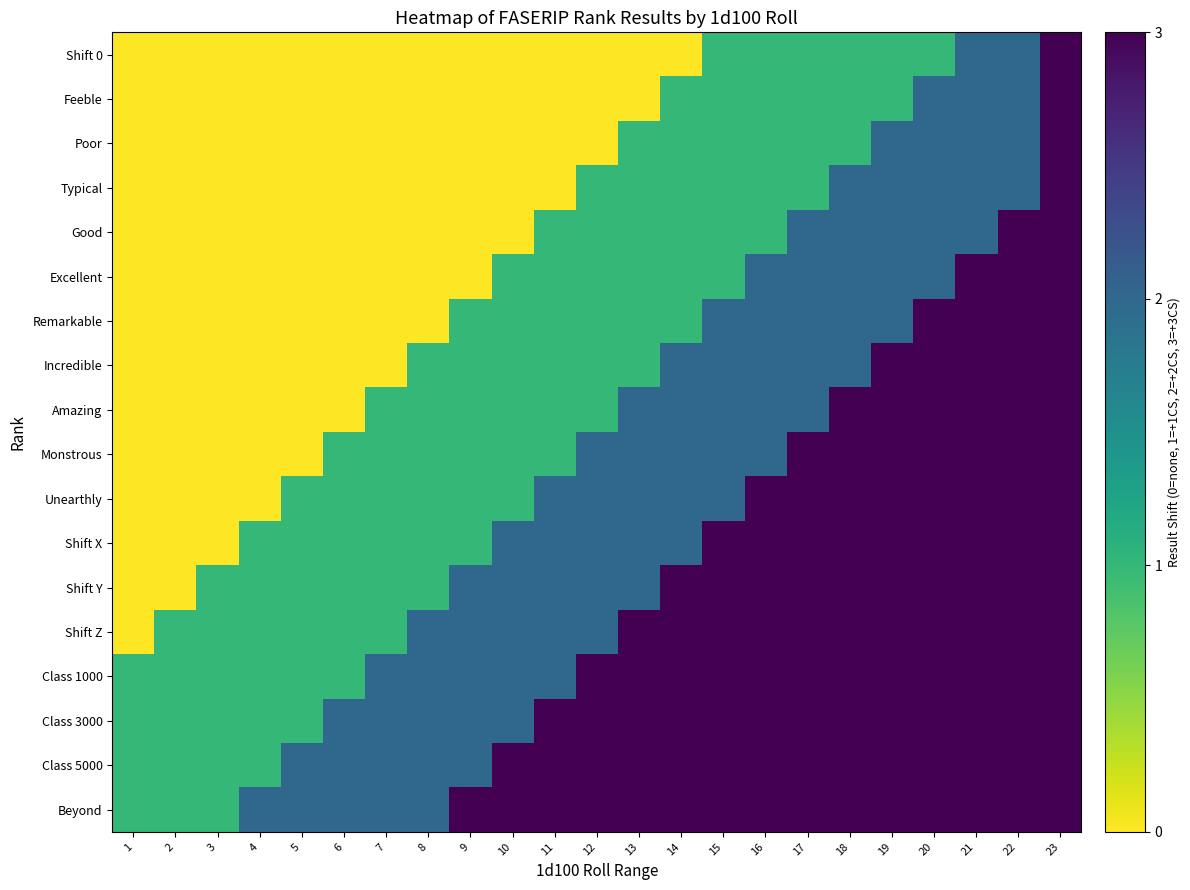

Reading right to left, extract all data points from this chart.

Shift 0: 23=3	22=2	21=2	20=1	19=1	18=1	17=1	16=1	15=1	14=0	13=0	12=0	11=0	10=0	9=0	8=0	7=0	6=0	5=0	4=0	3=0	2=0	1=0
Feeble: 23=3	22=2	21=2	20=2	19=1	18=1	17=1	16=1	15=1	14=1	13=0	12=0	11=0	10=0	9=0	8=0	7=0	6=0	5=0	4=0	3=0	2=0	1=0
Poor: 23=3	22=2	21=2	20=2	19=2	18=1	17=1	16=1	15=1	14=1	13=1	12=0	11=0	10=0	9=0	8=0	7=0	6=0	5=0	4=0	3=0	2=0	1=0
Typical: 23=3	22=2	21=2	20=2	19=2	18=2	17=1	16=1	15=1	14=1	13=1	12=1	11=0	10=0	9=0	8=0	7=0	6=0	5=0	4=0	3=0	2=0	1=0
Good: 23=3	22=3	21=2	20=2	19=2	18=2	17=2	16=1	15=1	14=1	13=1	12=1	11=1	10=0	9=0	8=0	7=0	6=0	5=0	4=0	3=0	2=0	1=0
Excellent: 23=3	22=3	21=3	20=2	19=2	18=2	17=2	16=2	15=1	14=1	13=1	12=1	11=1	10=1	9=0	8=0	7=0	6=0	5=0	4=0	3=0	2=0	1=0
Remarkable: 23=3	22=3	21=3	20=3	19=2	18=2	17=2	16=2	15=2	14=1	13=1	12=1	11=1	10=1	9=1	8=0	7=0	6=0	5=0	4=0	3=0	2=0	1=0
Incredible: 23=3	22=3	21=3	20=3	19=3	18=2	17=2	16=2	15=2	14=2	13=1	12=1	11=1	10=1	9=1	8=1	7=0	6=0	5=0	4=0	3=0	2=0	1=0
Amazing: 23=3	22=3	21=3	20=3	19=3	18=3	17=2	16=2	15=2	14=2	13=2	12=1	11=1	10=1	9=1	8=1	7=1	6=0	5=0	4=0	3=0	2=0	1=0
Monstrous: 23=3	22=3	21=3	20=3	19=3	18=3	17=3	16=2	15=2	14=2	13=2	12=2	11=1	10=1	9=1	8=1	7=1	6=1	5=0	4=0	3=0	2=0	1=0
Unearthly: 23=3	22=3	21=3	20=3	19=3	18=3	17=3	16=3	15=2	14=2	13=2	12=2	11=2	10=1	9=1	8=1	7=1	6=1	5=1	4=0	3=0	2=0	1=0
Shift X: 23=3	22=3	21=3	20=3	19=3	18=3	17=3	16=3	15=3	14=2	13=2	12=2	11=2	10=2	9=1	8=1	7=1	6=1	5=1	4=1	3=0	2=0	1=0
Shift Y: 23=3	22=3	21=3	20=3	19=3	18=3	17=3	16=3	15=3	14=3	13=2	12=2	11=2	10=2	9=2	8=1	7=1	6=1	5=1	4=1	3=1	2=0	1=0
Shift Z: 23=3	22=3	21=3	20=3	19=3	18=3	17=3	16=3	15=3	14=3	13=3	12=2	11=2	10=2	9=2	8=2	7=1	6=1	5=1	4=1	3=1	2=1	1=0
Class 1000: 23=3	22=3	21=3	20=3	19=3	18=3	17=3	16=3	15=3	14=3	13=3	12=3	11=2	10=2	9=2	8=2	7=2	6=1	5=1	4=1	3=1	2=1	1=1
Class 3000: 23=3	22=3	21=3	20=3	19=3	18=3	17=3	16=3	15=3	14=3	13=3	12=3	11=3	10=2	9=2	8=2	7=2	6=2	5=1	4=1	3=1	2=1	1=1
Class 5000: 23=3	22=3	21=3	20=3	19=3	18=3	17=3	16=3	15=3	14=3	13=3	12=3	11=3	10=3	9=2	8=2	7=2	6=2	5=2	4=1	3=1	2=1	1=1
Beyond: 23=3	22=3	21=3	20=3	19=3	18=3	17=3	16=3	15=3	14=3	13=3	12=3	11=3	10=3	9=3	8=2	7=2	6=2	5=2	4=2	3=1	2=1	1=1